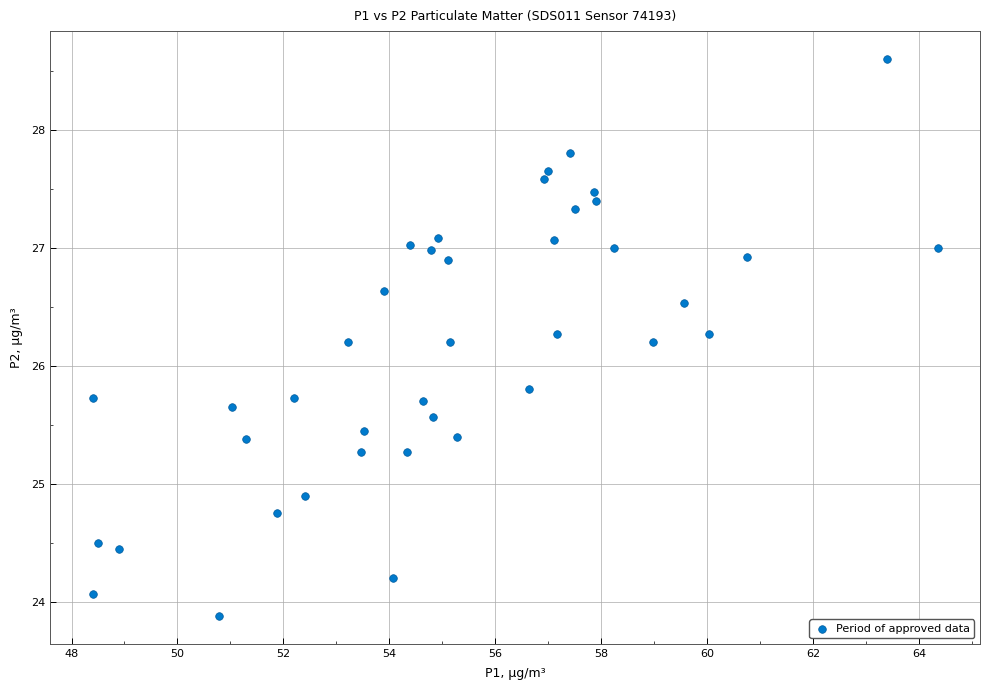

What is the range of X values (max minus min)?

15.9